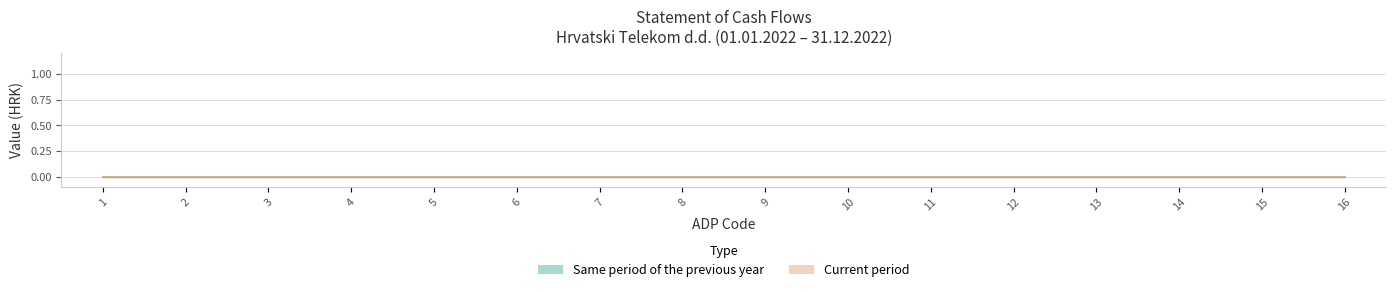

Between 3 and 7, which series saw the biggest shift?

Same period of the previous year